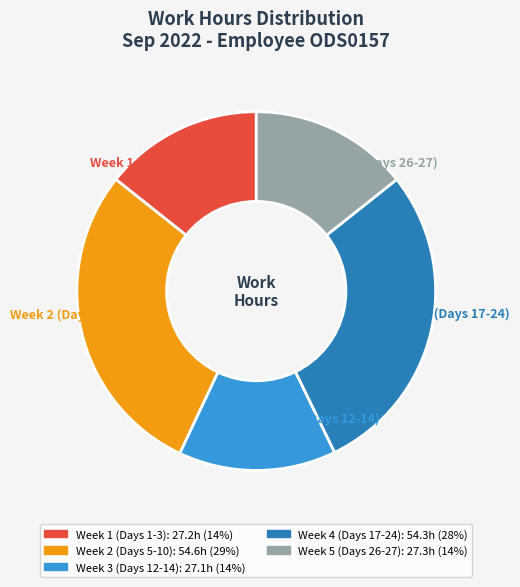

Combined, do Week 4 (Days 17-24) 28% and Week 3 (Days 12-14) 14% account for over 50%?

No